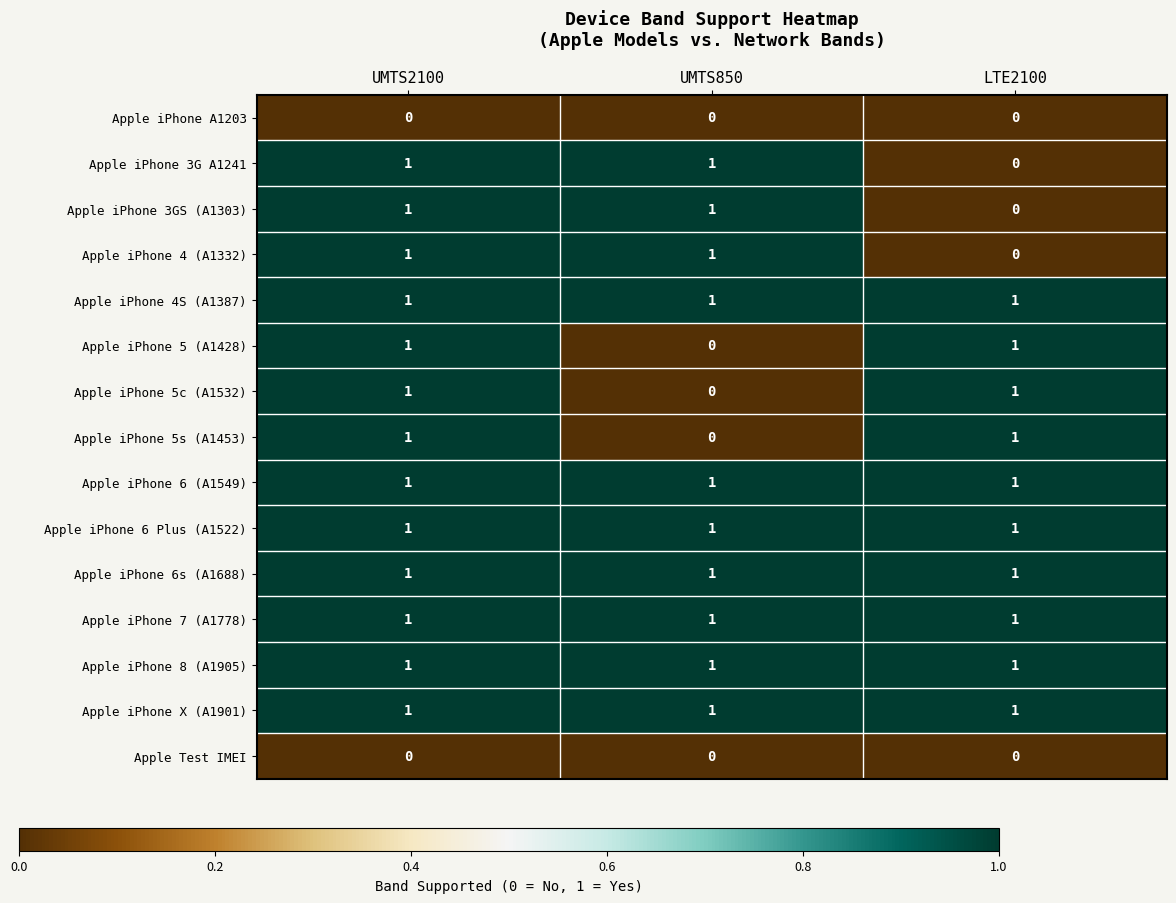

What is the total value across all series at LTE2100?

10